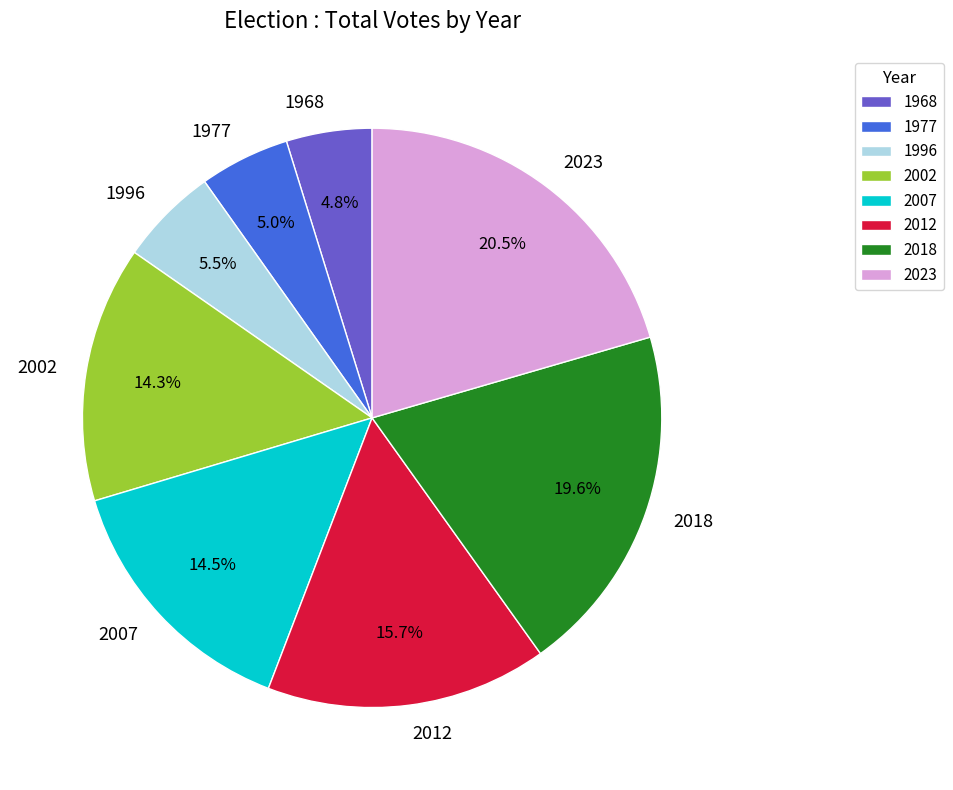

Does 2012 account for over 50% of the chart?

No